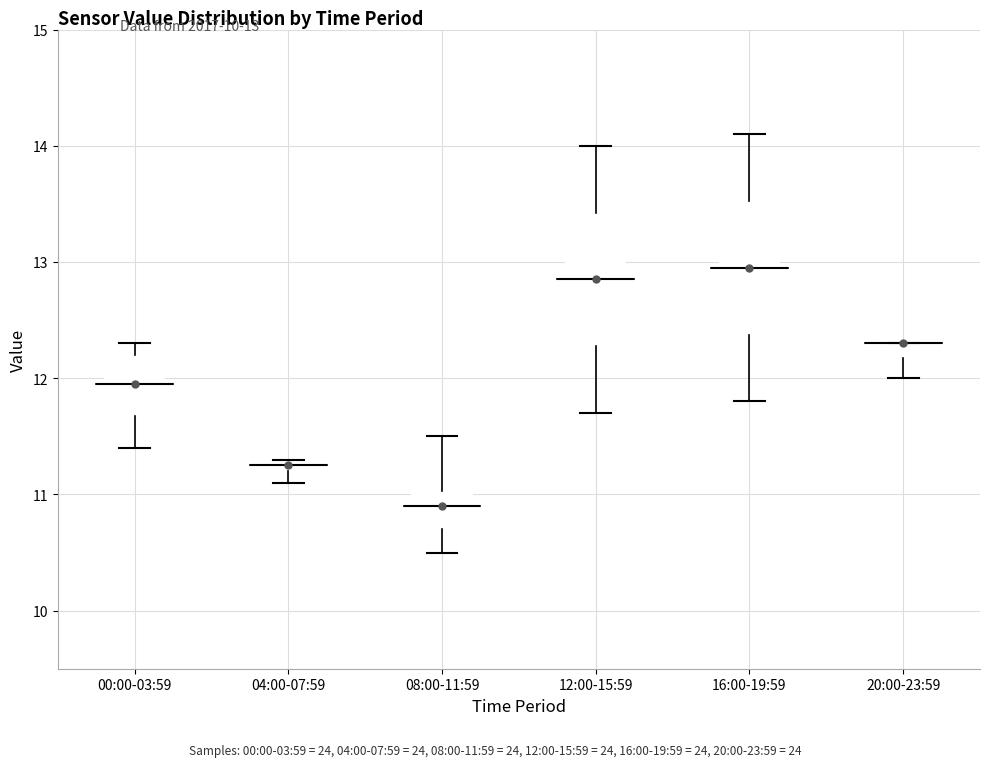

Where is the upper edge of the box for 16:00-19:59 on the y-axis? The values are not printed on the chart, so give them approximately, as read against the axis.

13.5